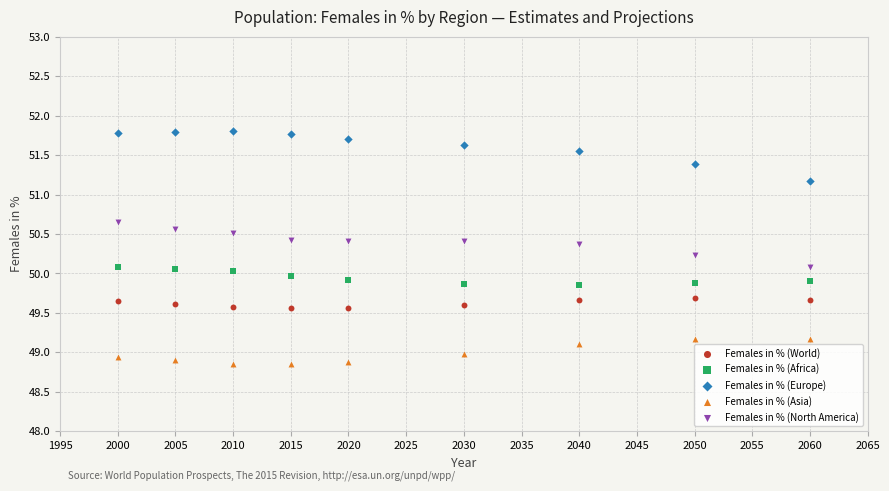

In the Females in % (Europe) series, what Y value is closest to 51?

51.2